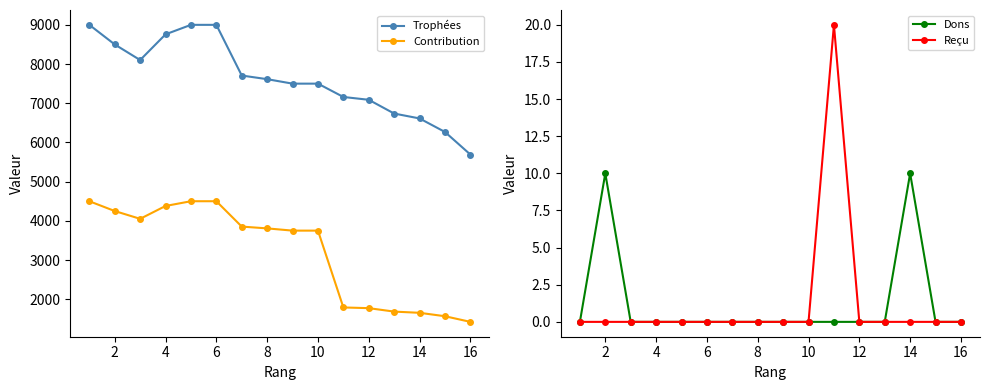

What is the spread (max minus min) of values at 2?

8500